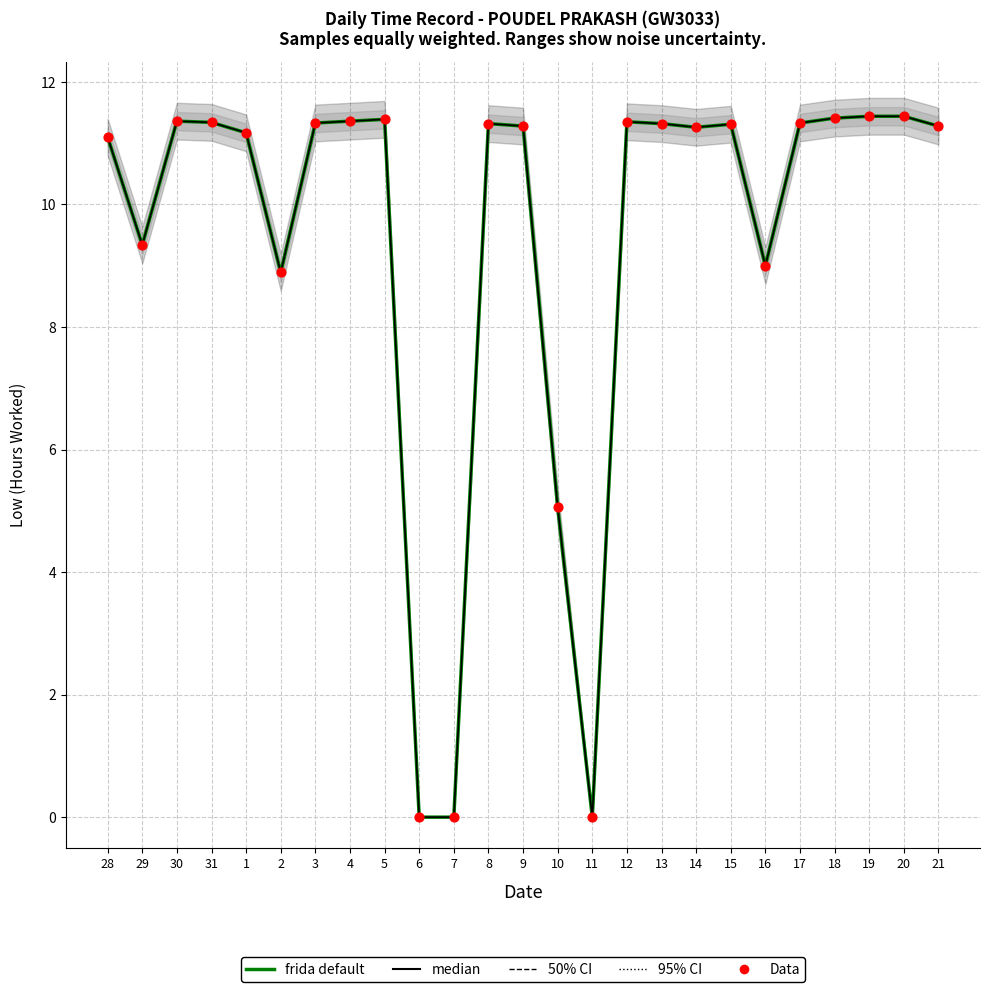

At how many categories does at least one series exceed 9?

19